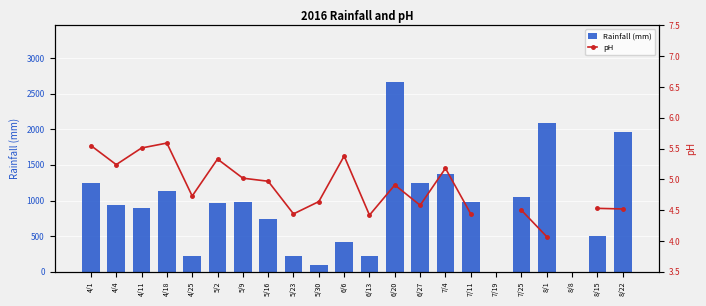

At which label is Rainfall (mm) closest to 1329?

7/4